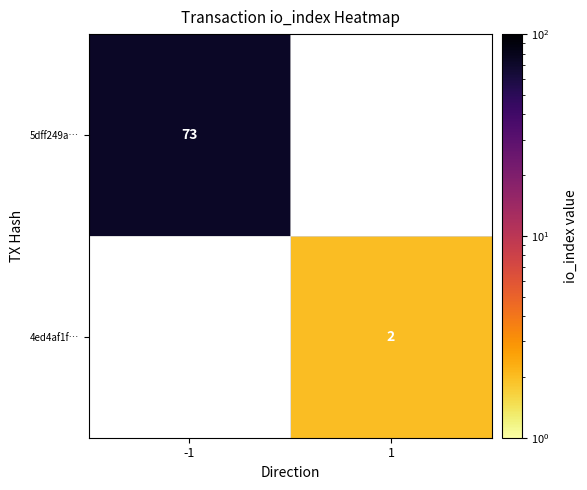

Is the value of 4ed4af1f… at 1 greater than the value of 5dff249a… at -1?

No